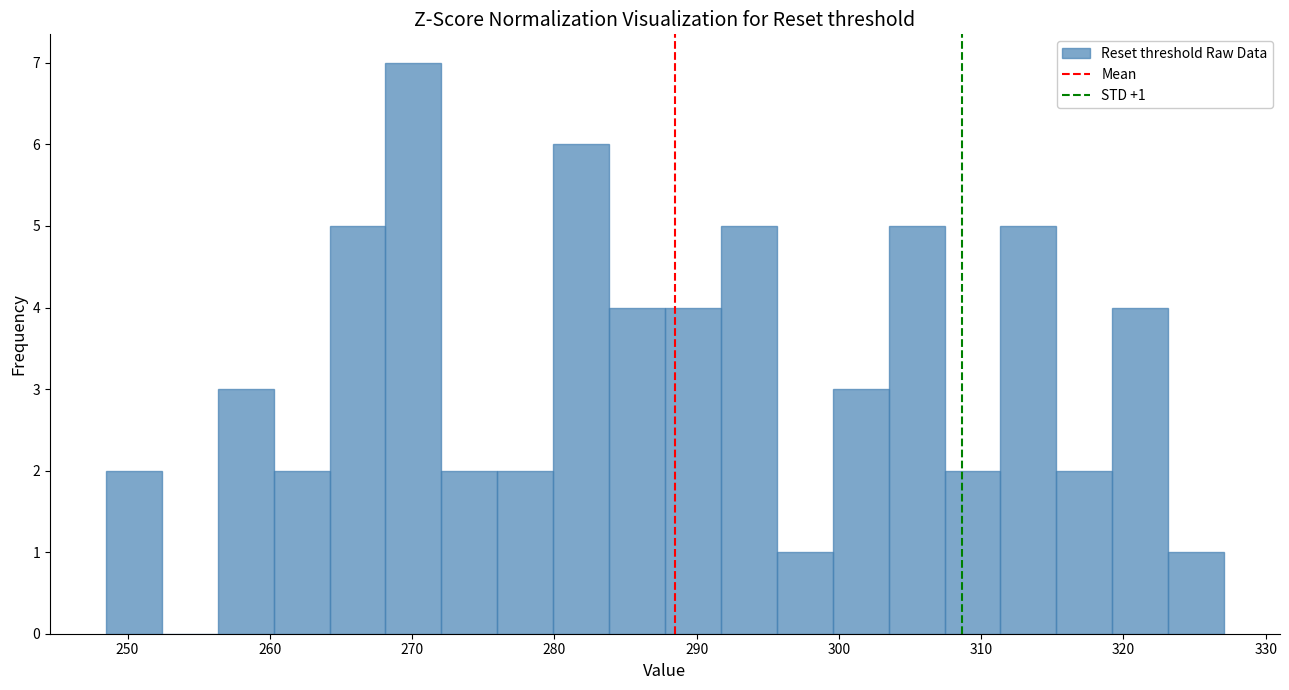

Around what value on the x-axis is the tallest bar? Give the approximate position of its centre, as read against the axis.

270